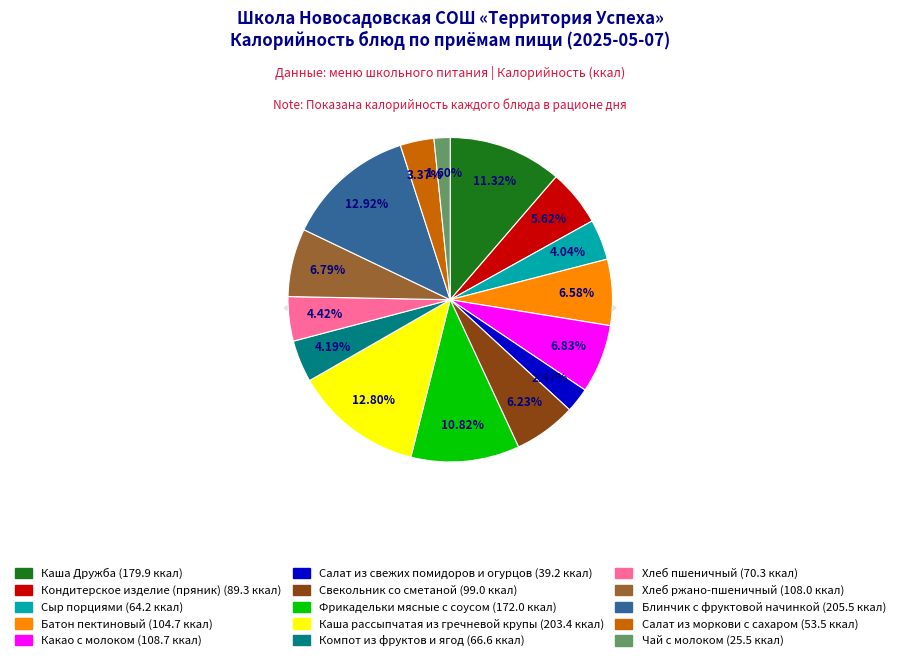

Which category has the smallest portion of the pie?

Чай с молоком